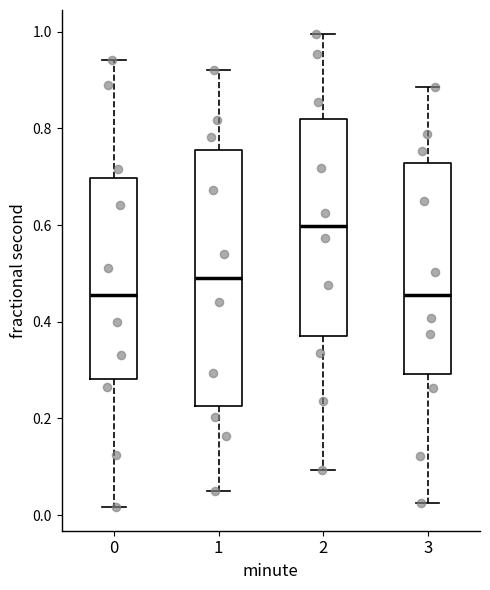

Comparing the boxes themselves (not the whiskers), which one is the tallest?

1